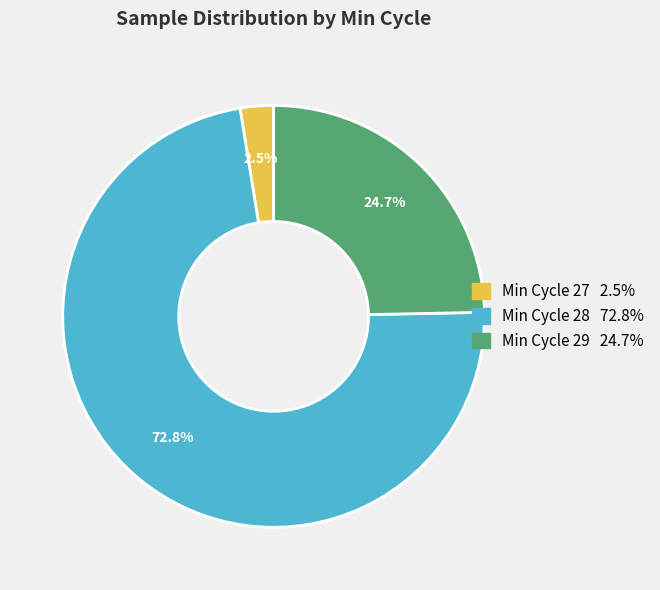

Is there any slice that represents more than half of the pie?

Yes